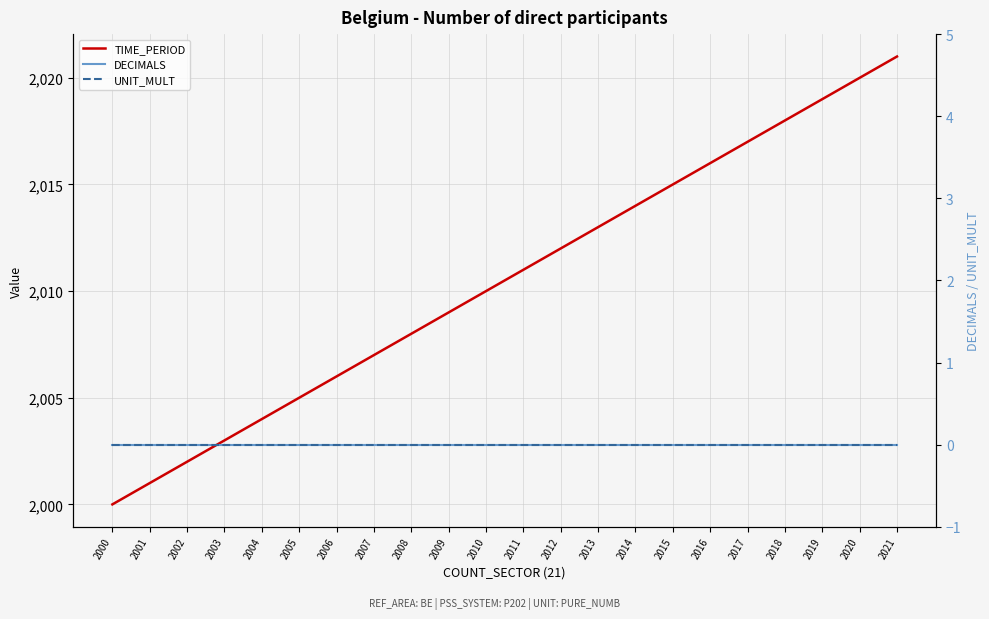

What is the difference between the highest and lowest values at 2009?

2009